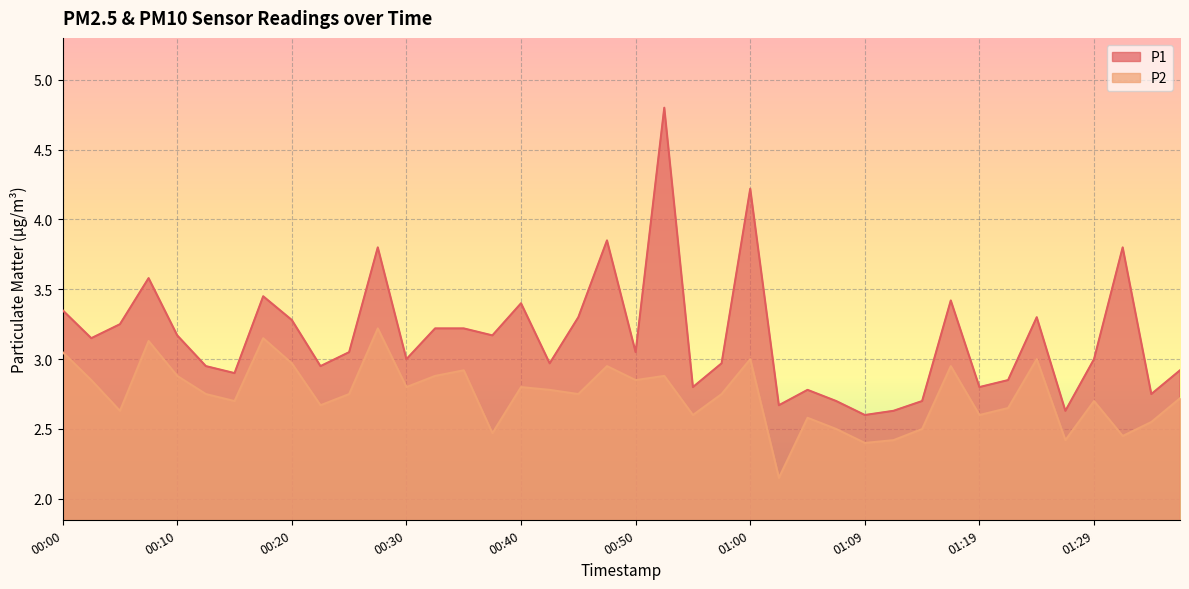

What is the sum of all P2 values?

109.8